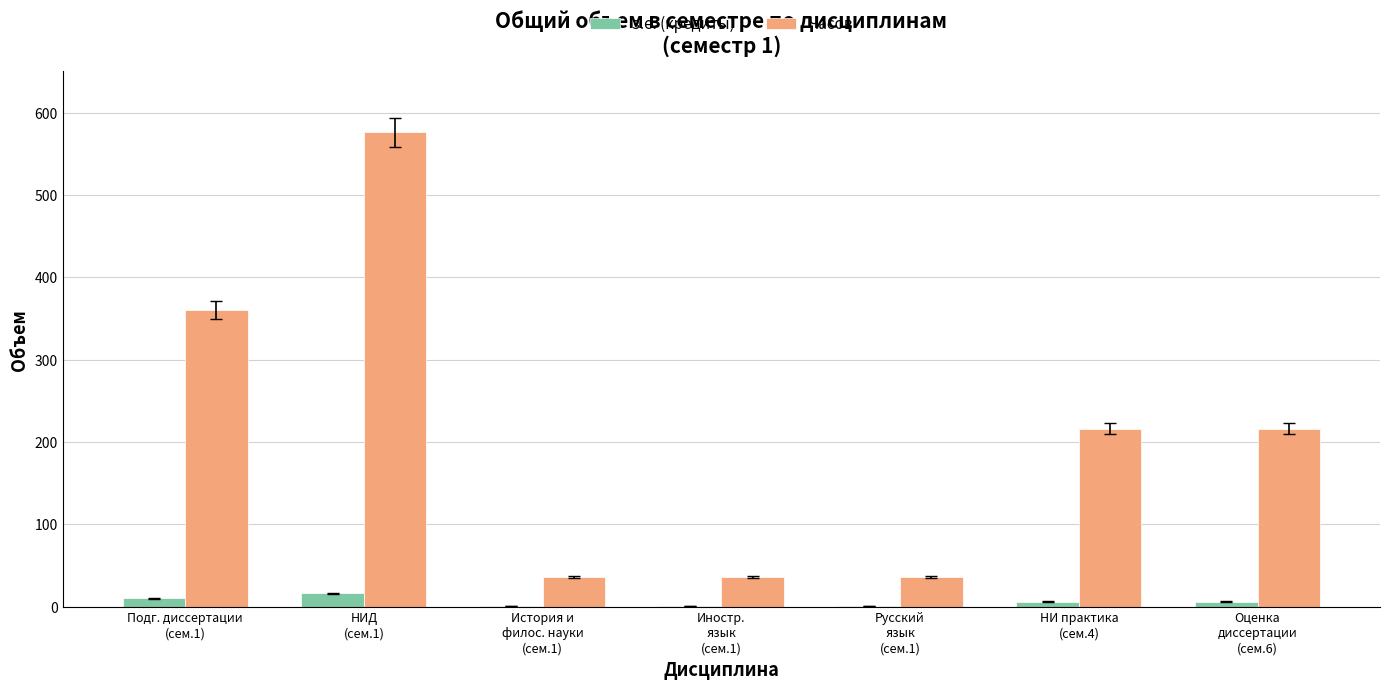

The value of Часов at Оценка
диссертации
(сем.6) is 216. True or false?

True